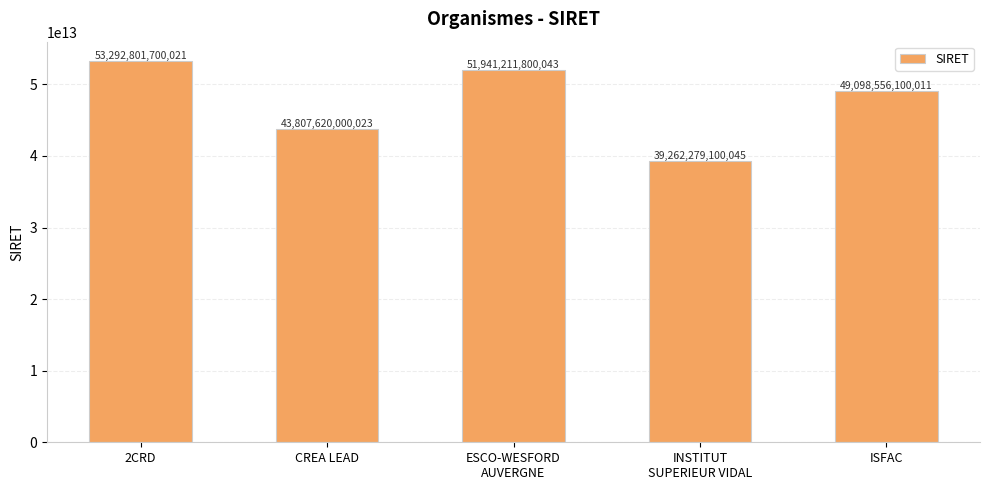

Which category has the highest value across all series?

2CRD